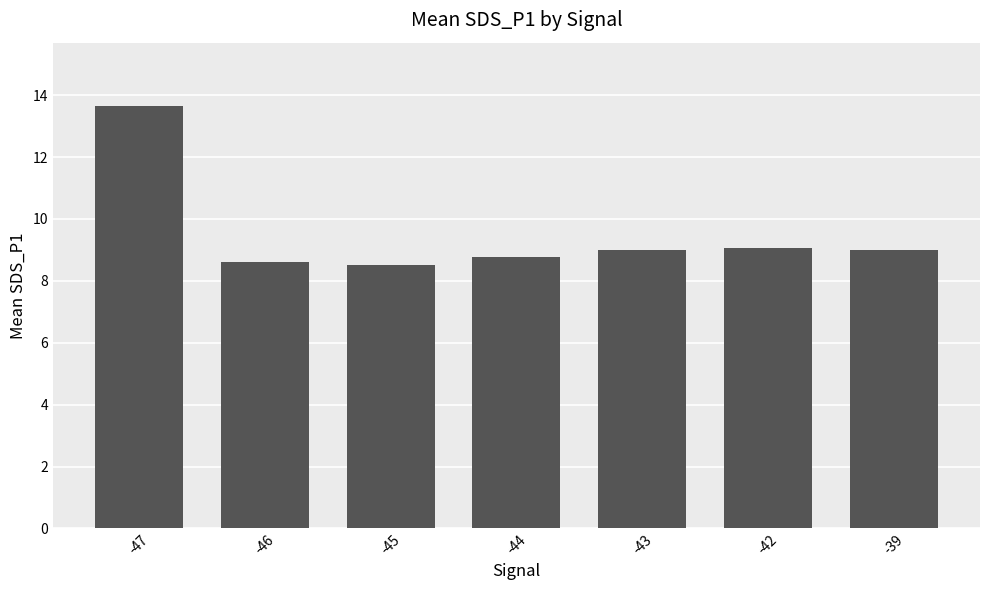

What is the ratio of the value at -43 to the value at -42?

1.0